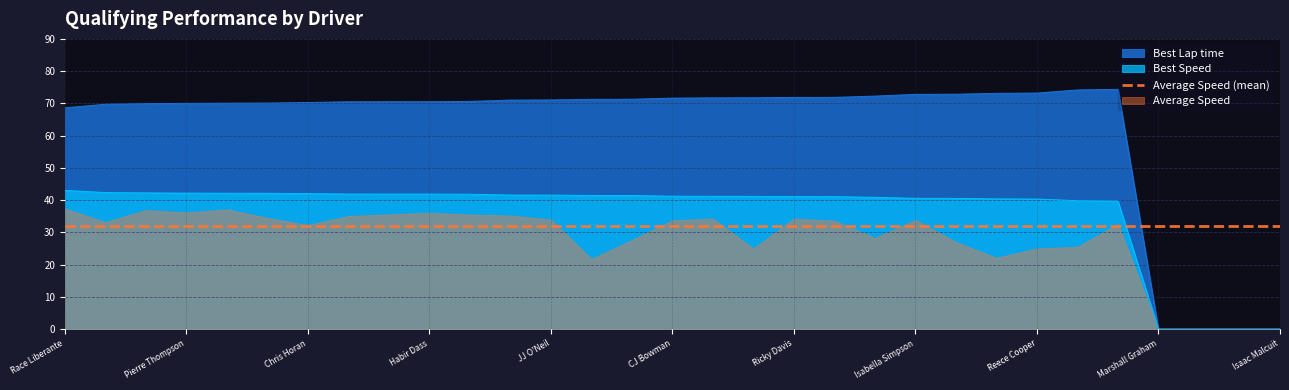

At which label does Best Speed first exceed 41?

Race Liberante